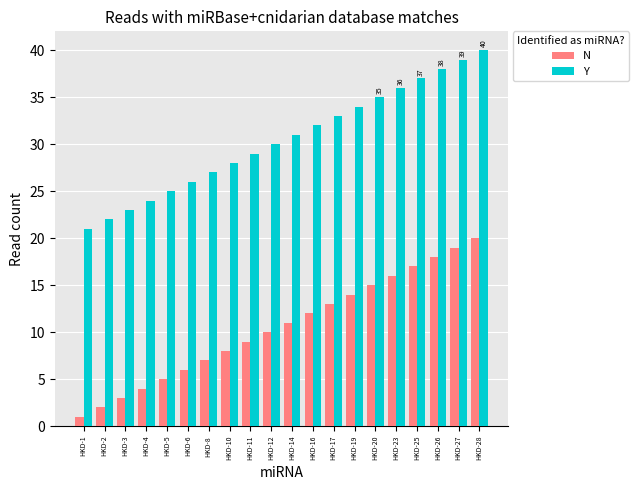

What are all the series names shown in the legend?

N, Y